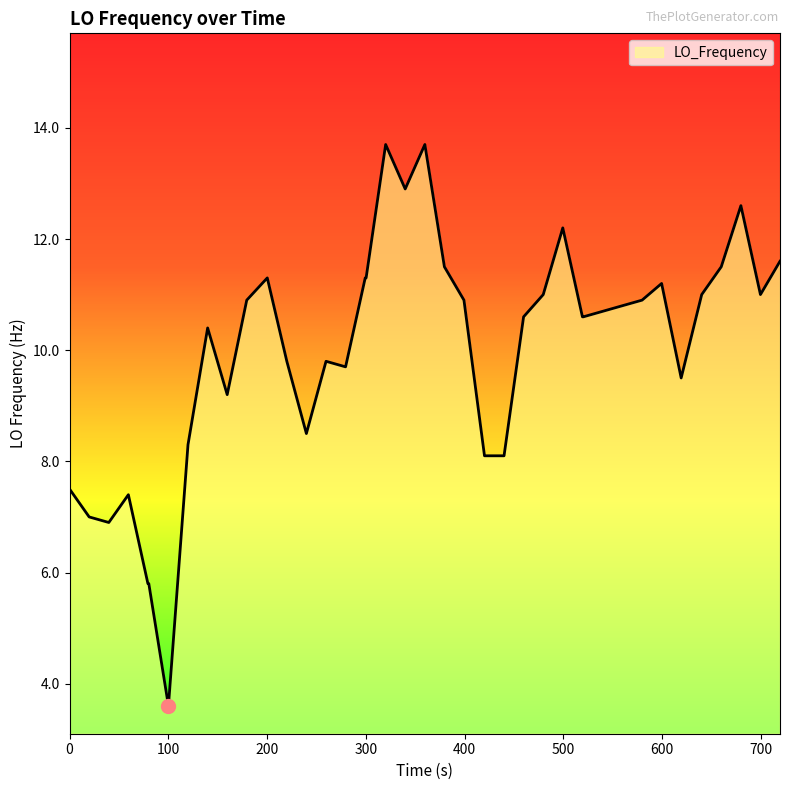

What is the maximum value shown in the chart?

13.7